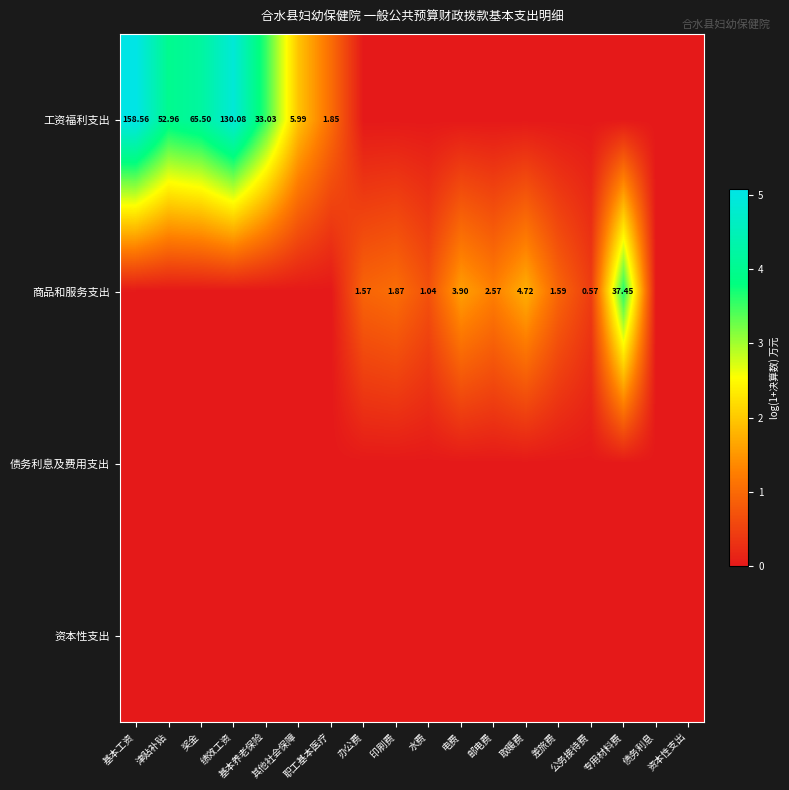

How many distinct data groups are displayed?

4